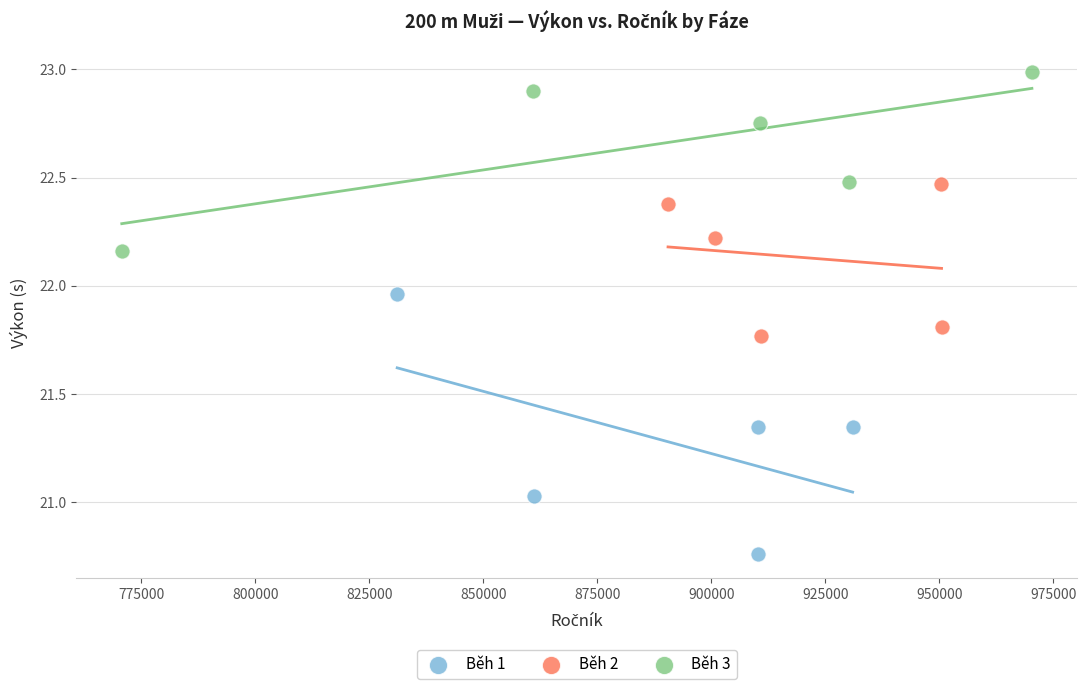

Which series has the largest Y range (max minus min)?

Běh 1